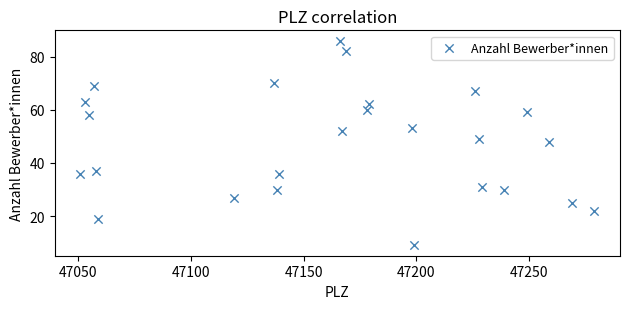

What is the range of X values (max minus min)?

228